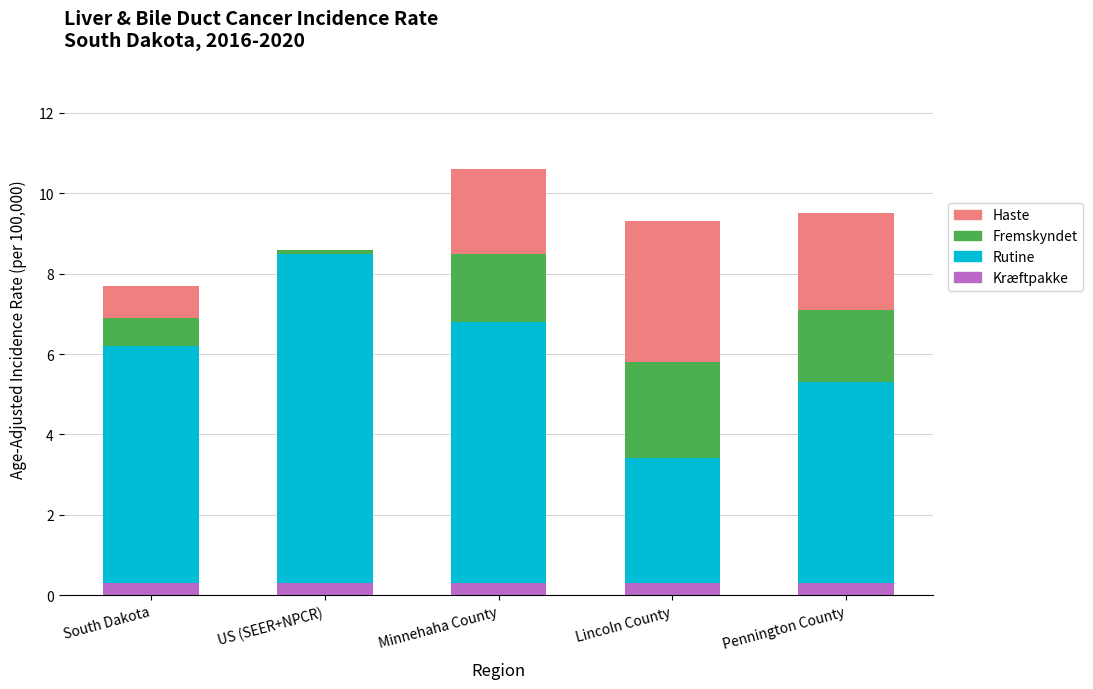

Is the value of Fremskyndet at Pennington County greater than the value of Rutine at US (SEER+NPCR)?

No